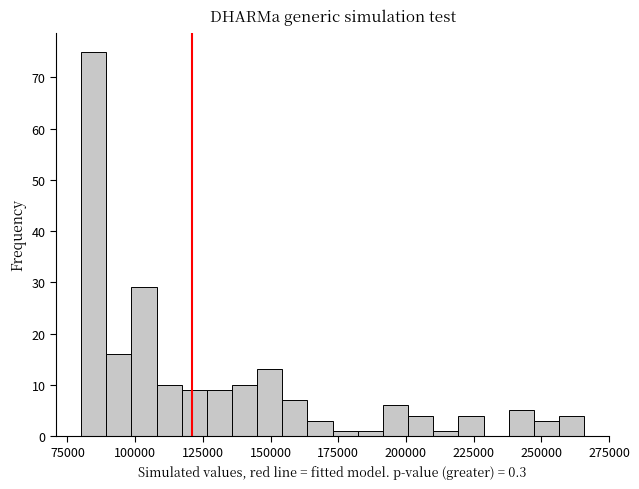

Read against the x-axis, roughly where is the centre of the tallest bar?

85000